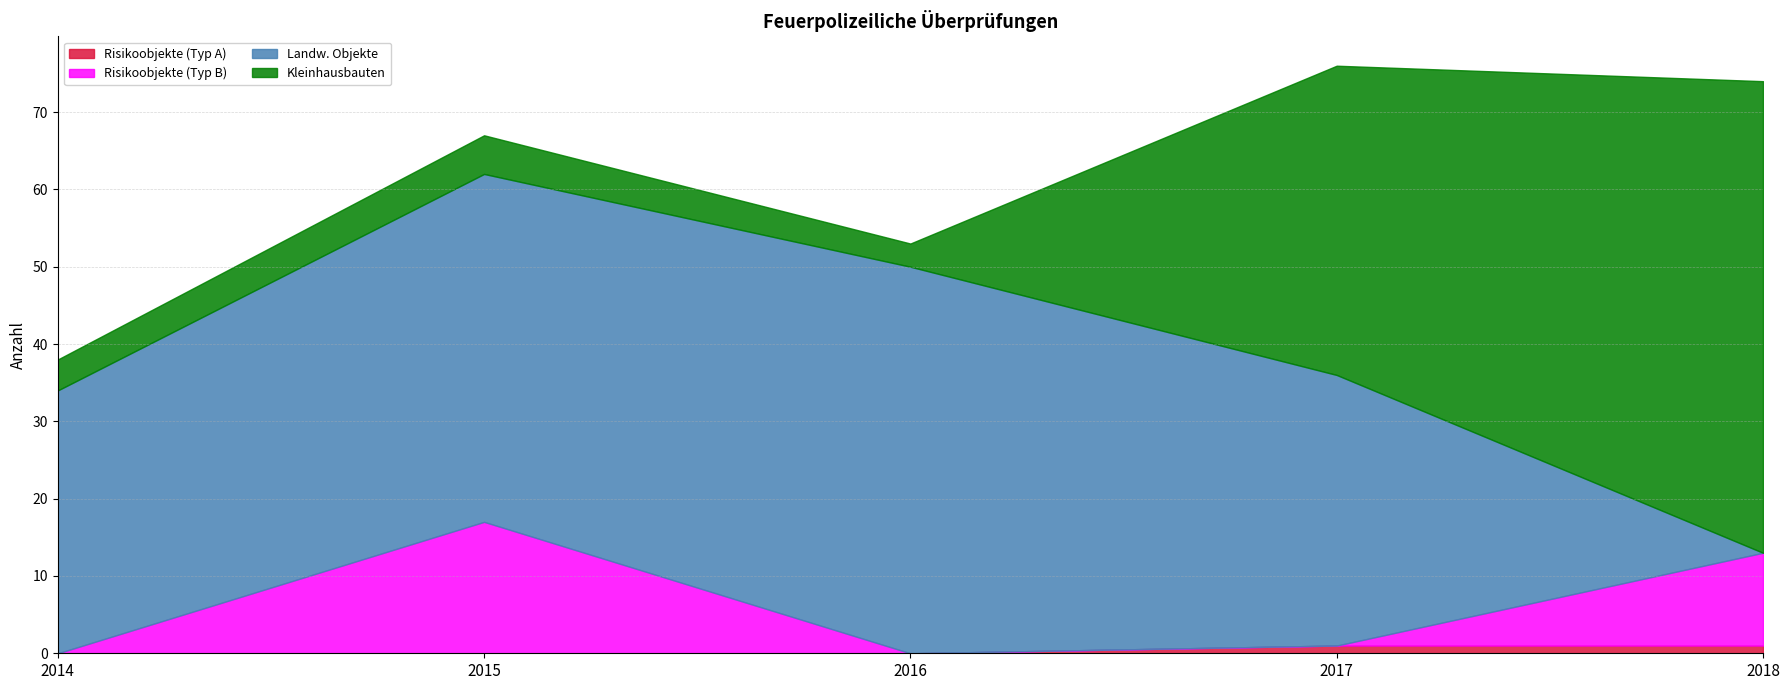

Is it true that Landw. Objekte equals 45 at 2015?

True